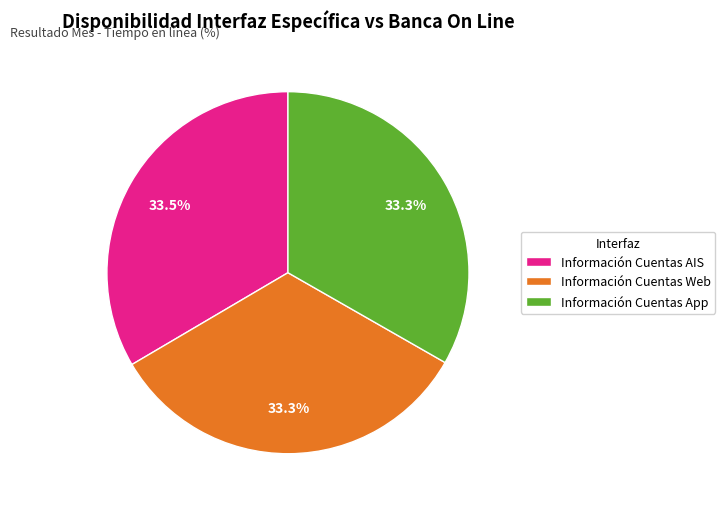

How much of the chart is everything except Información Cuentas AIS?

66.5%